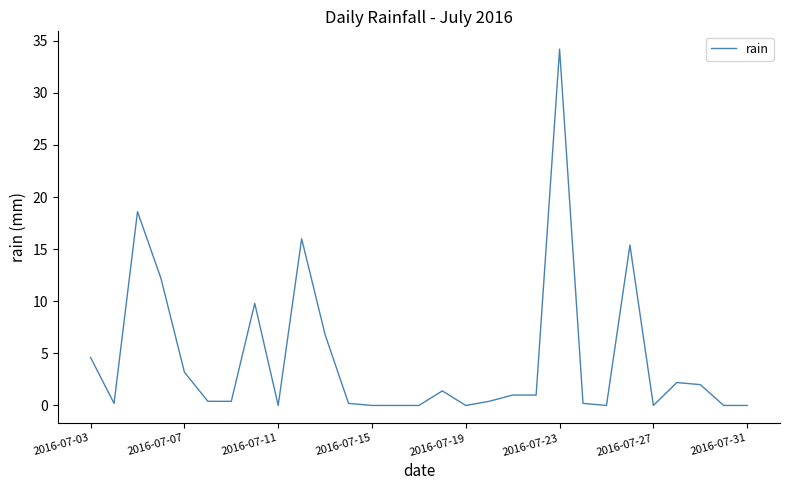

What is the difference between the maximum and minimum values?

34.2